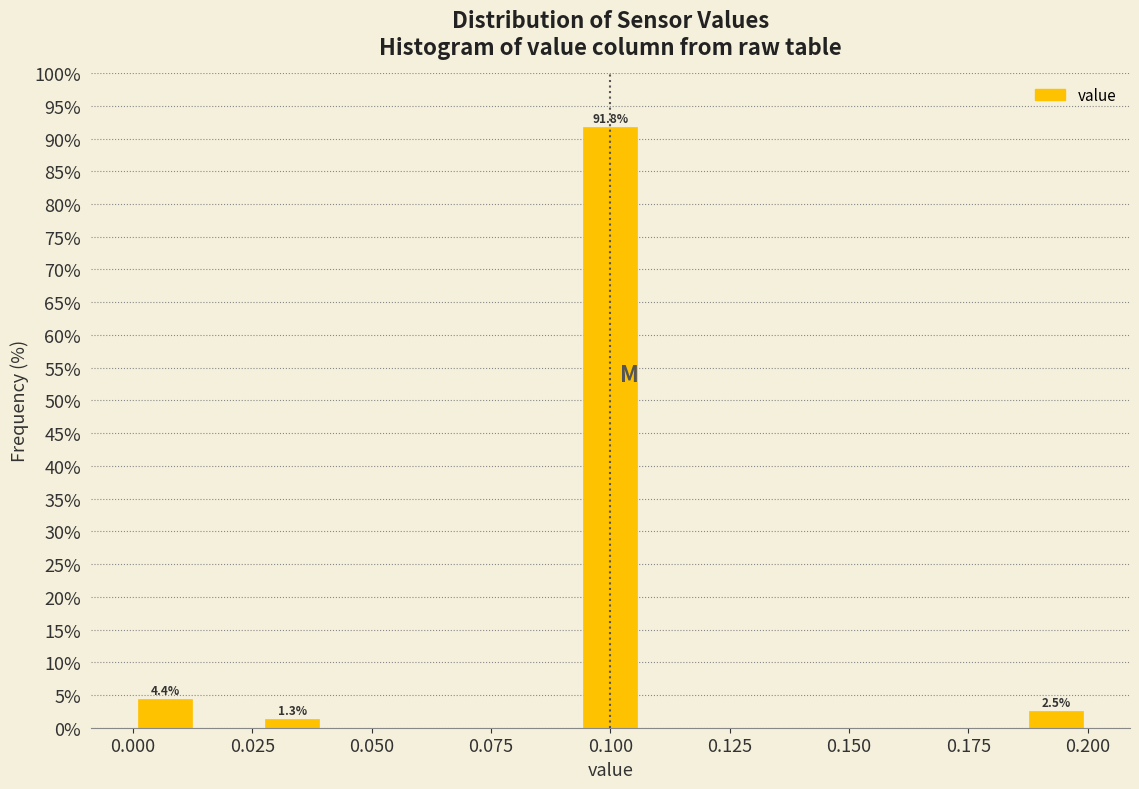

Around what value on the x-axis is the tallest bar? Give the approximate position of its centre, as read against the axis.

0.100